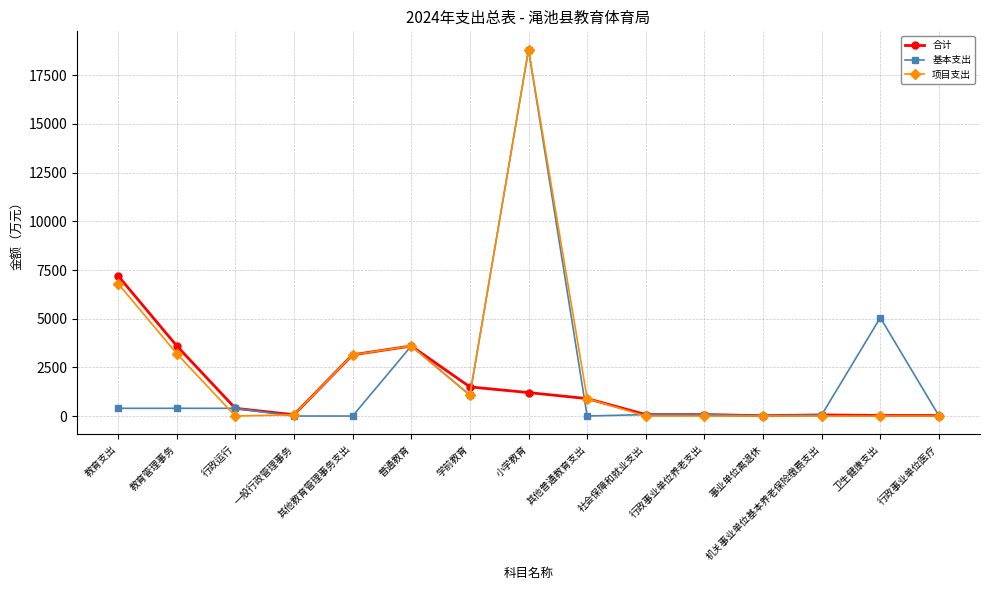

List the series in order of their overall mean, lowest first.

合计, 基本支出, 项目支出